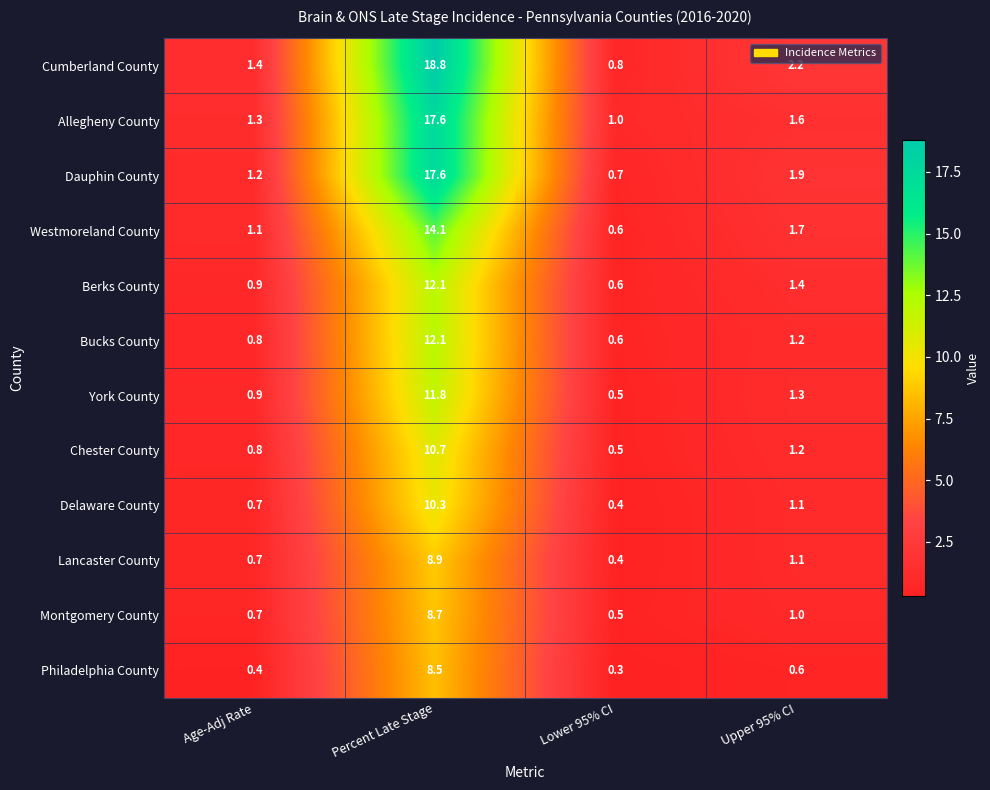

What is the approximate value of Westmoreland County at Percent Late Stage?

14.1